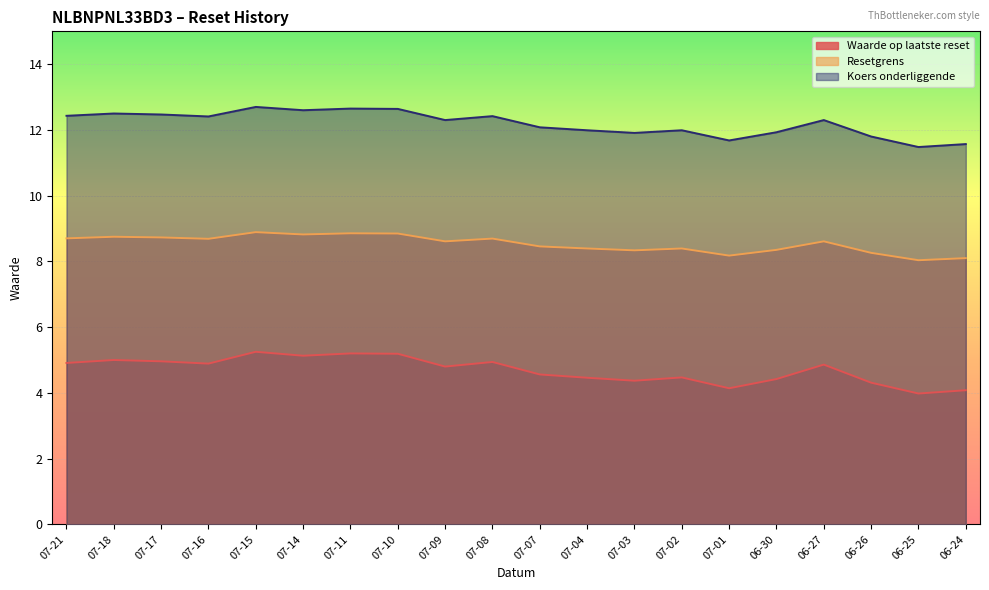

What position from the left is 06-25?

19